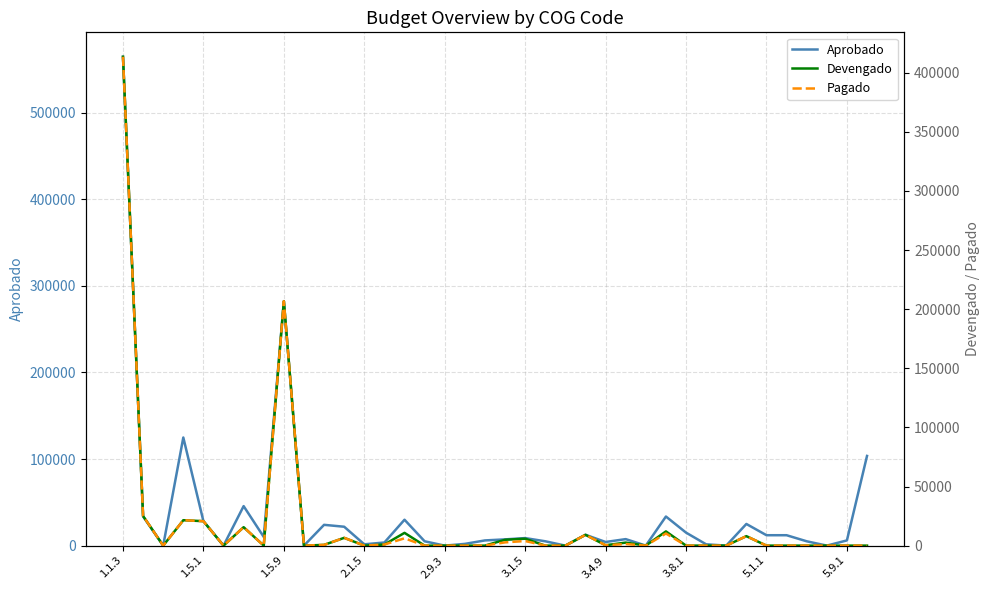

How many lines are shown in the chart?

3